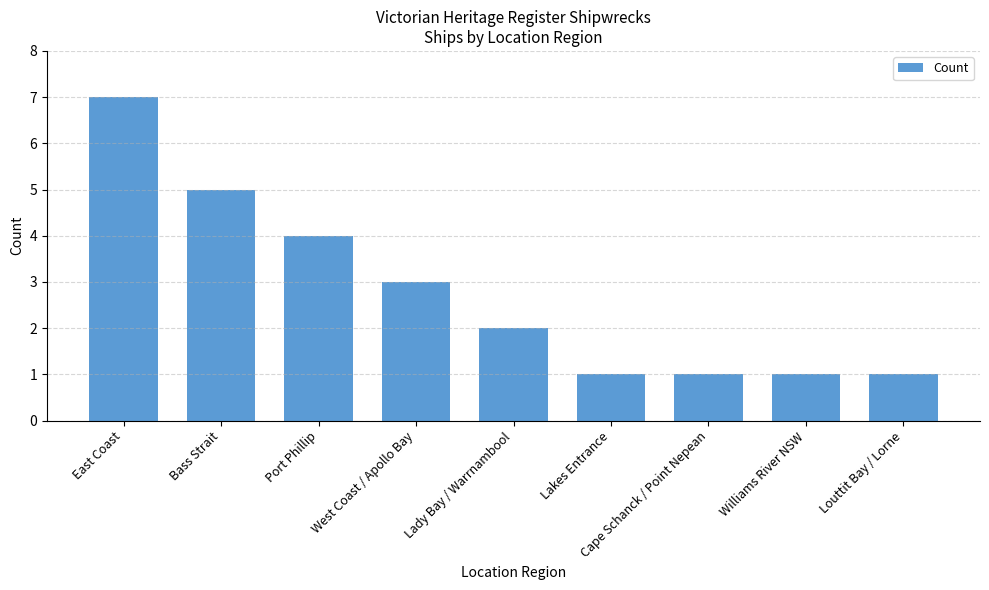

At which category does the chart reach its peak across all series?

East Coast